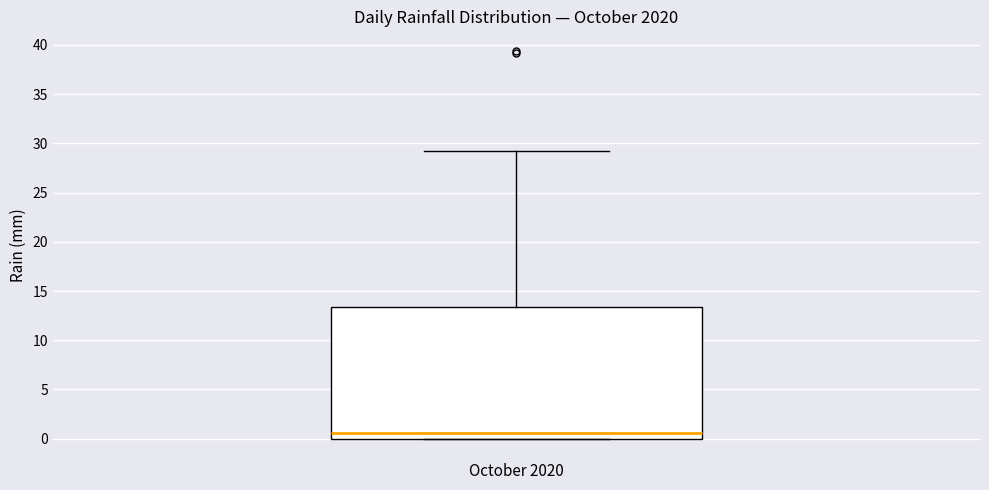

Read this box plot against the y-axis: the position of the median line, the range covered by the box, and the ends of both whiskers. The values are not printed on the chart, so give them approximately, as read against the axis.

median 0.5, box 0.0 to 13.5, whiskers 0.0 to 29.0